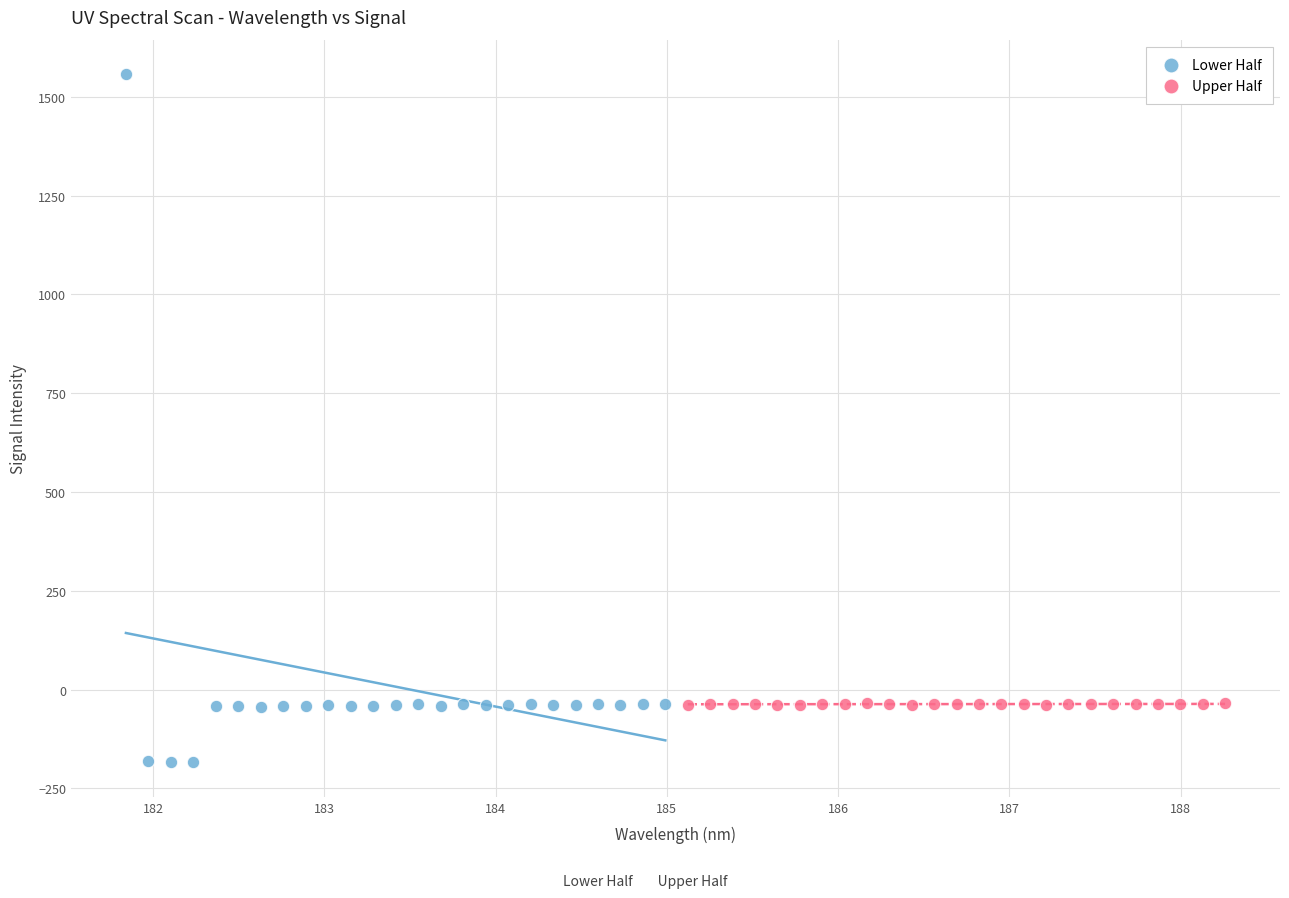

Which series reaches the maximum Y coordinate?

Lower Half